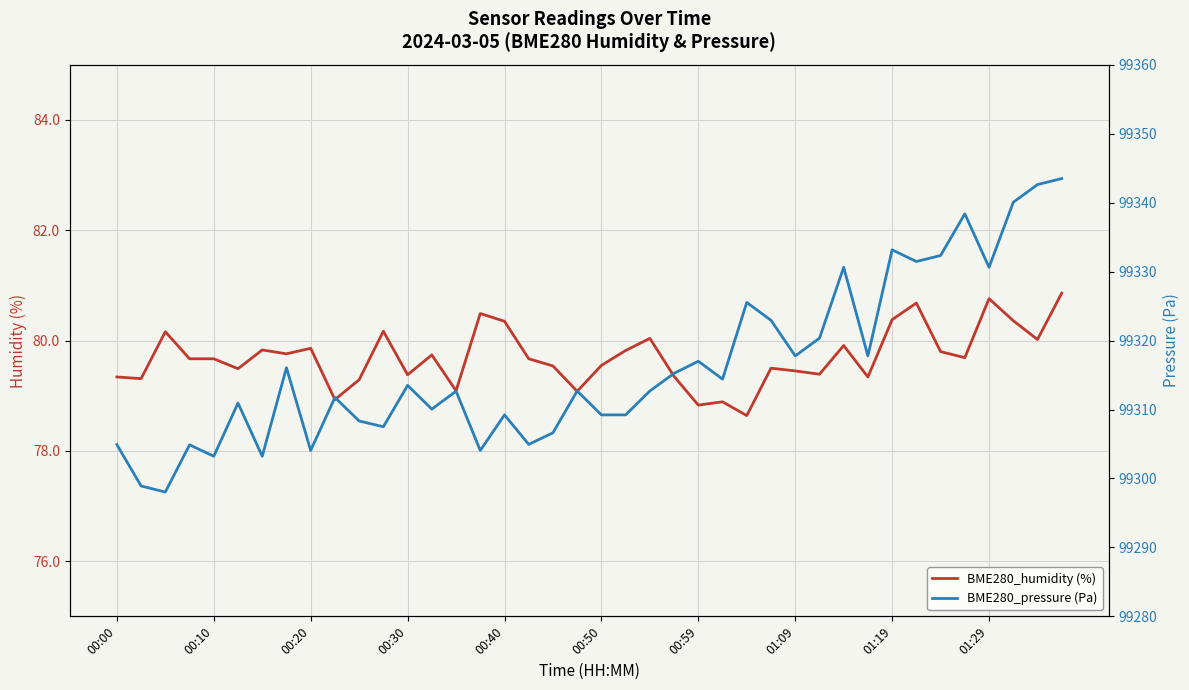

Does the chart display data point markers on the line(s)?

No